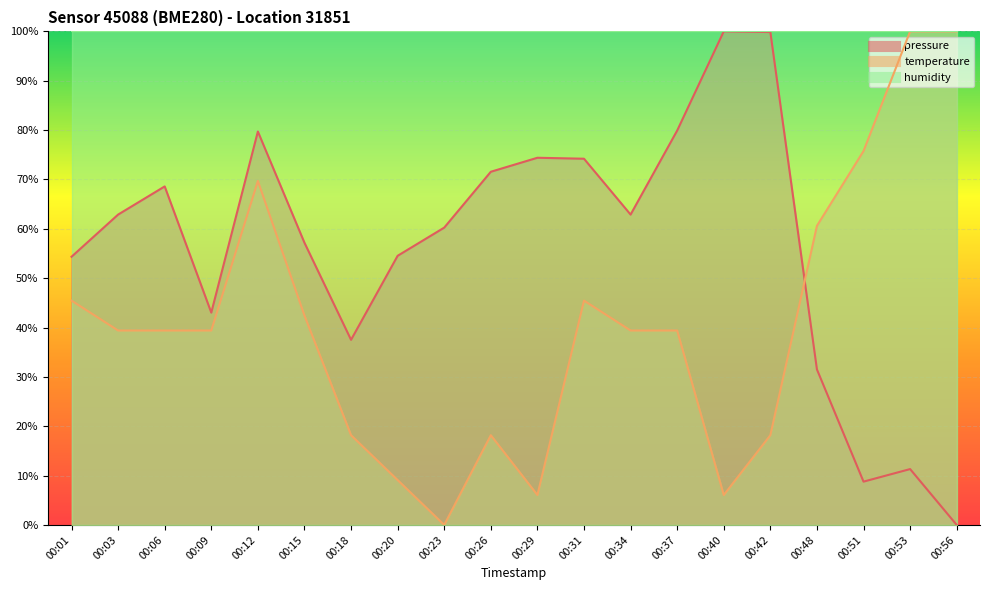

Rank the categories by pressure value from highest to lowest.

00:40, 00:42, 00:37, 00:12, 00:29, 00:31, 00:26, 00:06, 00:03, 00:34, 00:23, 00:15, 00:20, 00:01, 00:09, 00:18, 00:48, 00:53, 00:51, 00:56